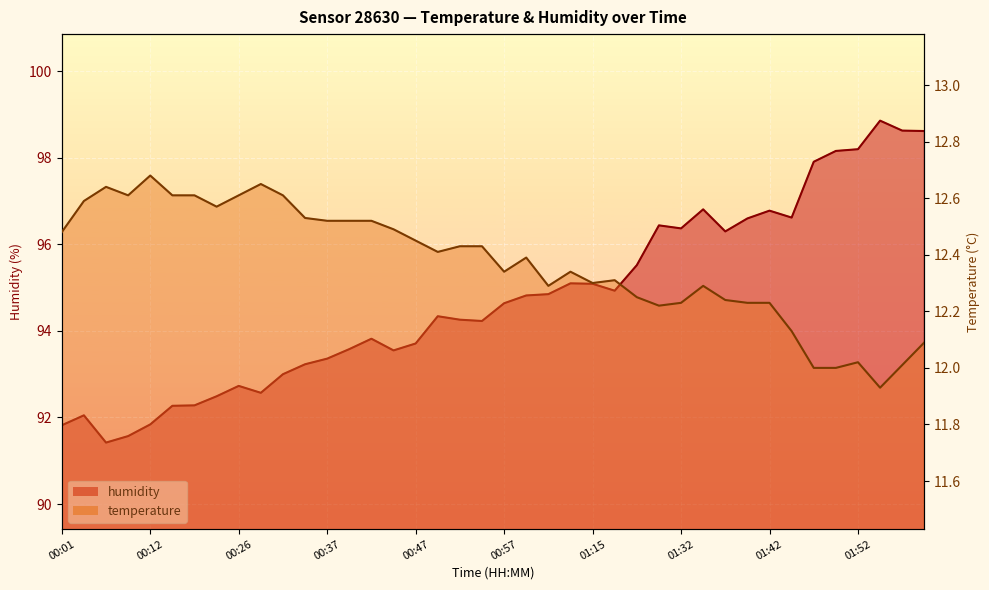

What is the minimum value shown in the chart?

11.9